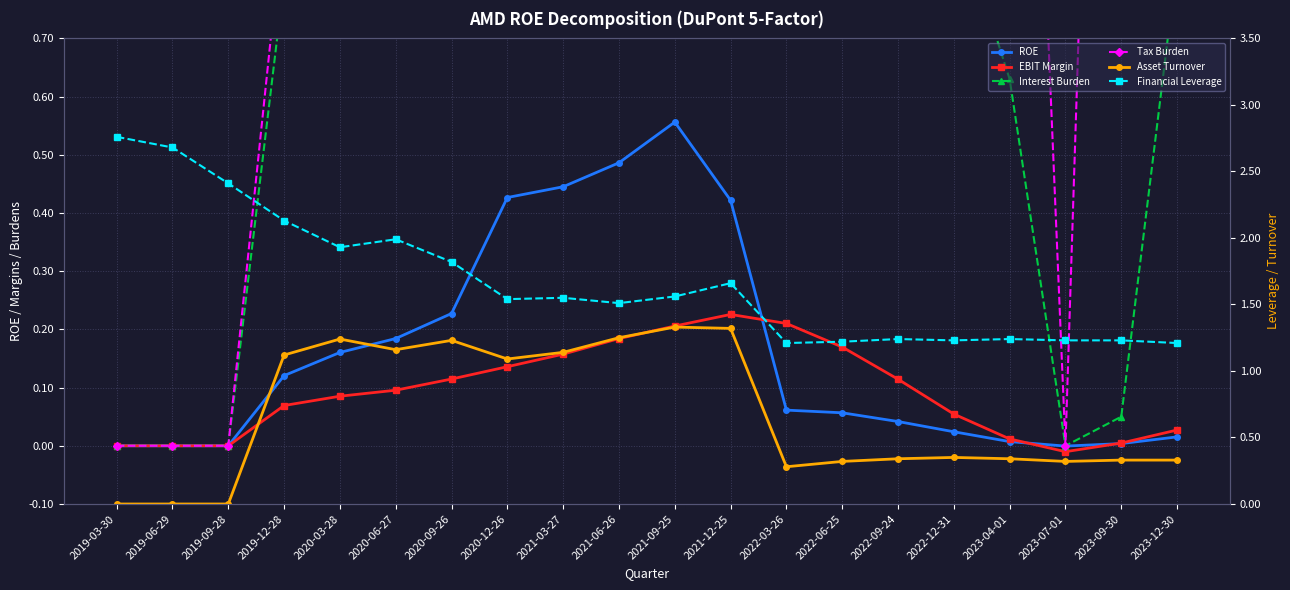

Read the Financial Leverage value at 2021-03-27.

1.6